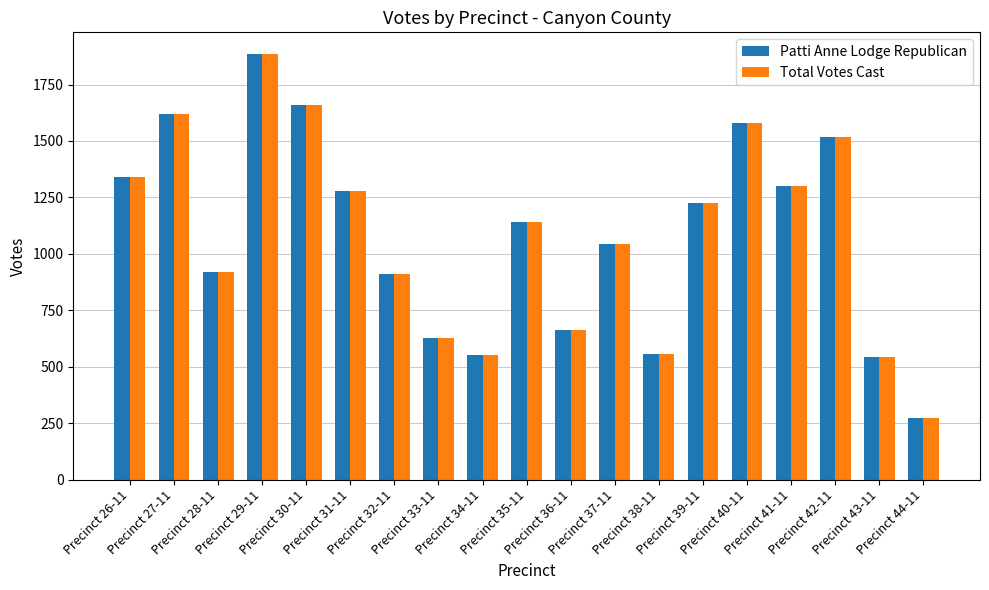

What is the difference between the maximum and second lowest values in the Total Votes Cast series?

1346